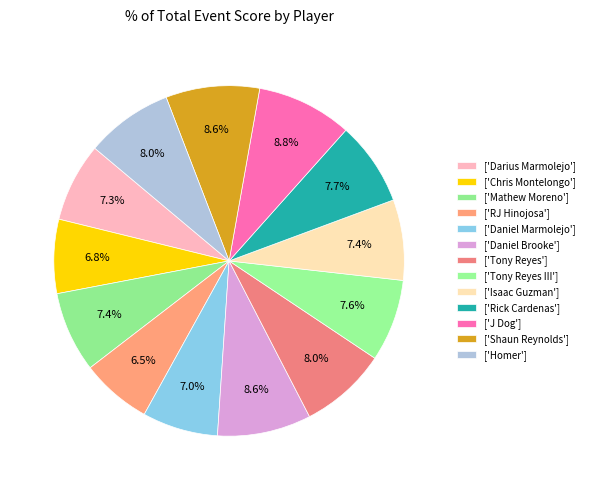

How many slices are in this pie chart?

13